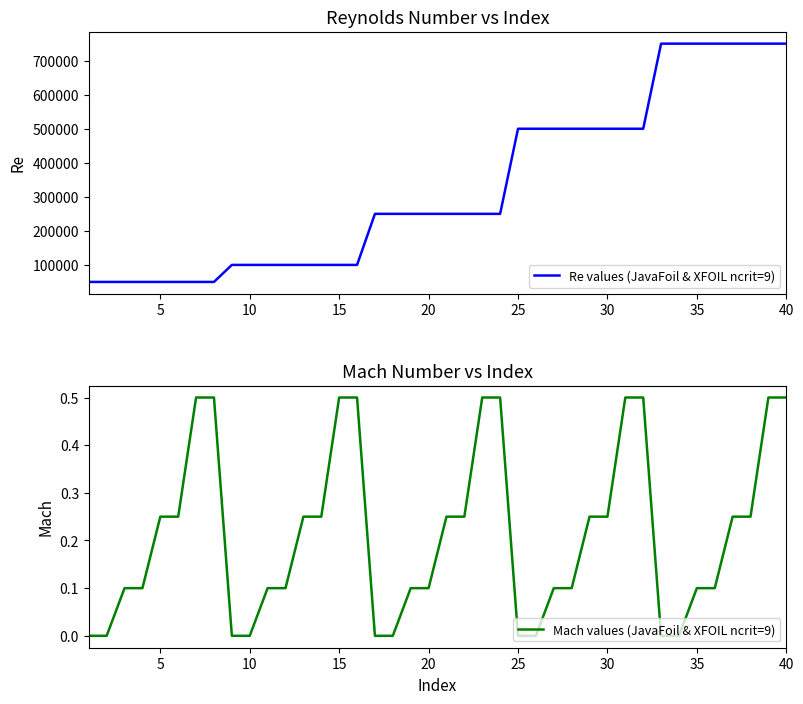

How many data points in Re values (JavaFoil & XFOIL ncrit=9) are above 250000?

16